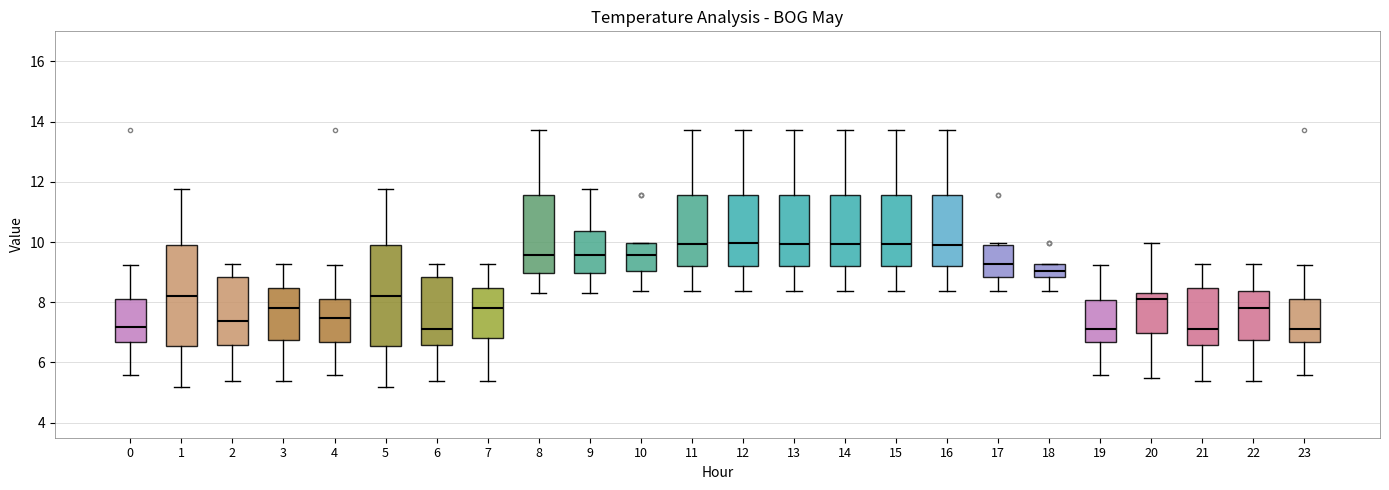

Where is the lower edge of the box at x = 6 on the y-axis? The values are not printed on the chart, so give them approximately, as read against the axis.

6.6